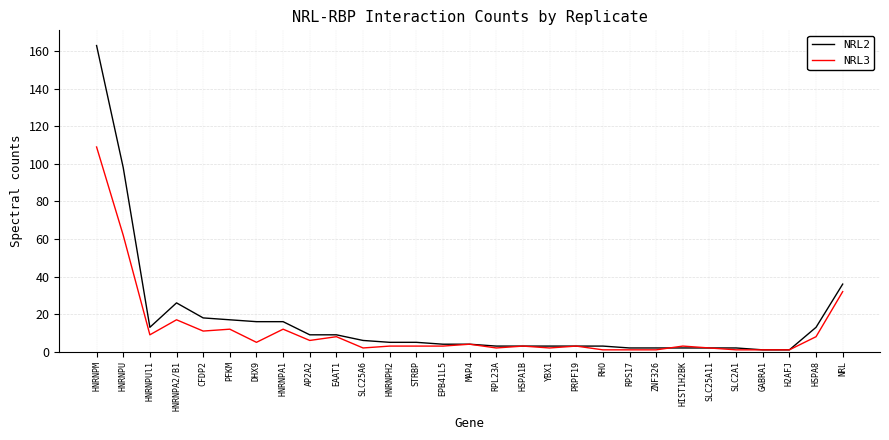

Reading left to right, list all the values displayed in this chart.

NRL2: 163	98	13	26	18	17	16	16	9	9	6	5	5	4	4	3	3	3	3	3	2	2	2	2	2	1	1	13	36
NRL3: 109	62	9	17	11	12	5	12	6	8	2	3	3	3	4	2	3	2	3	1	1	1	3	2	1	1	1	8	32